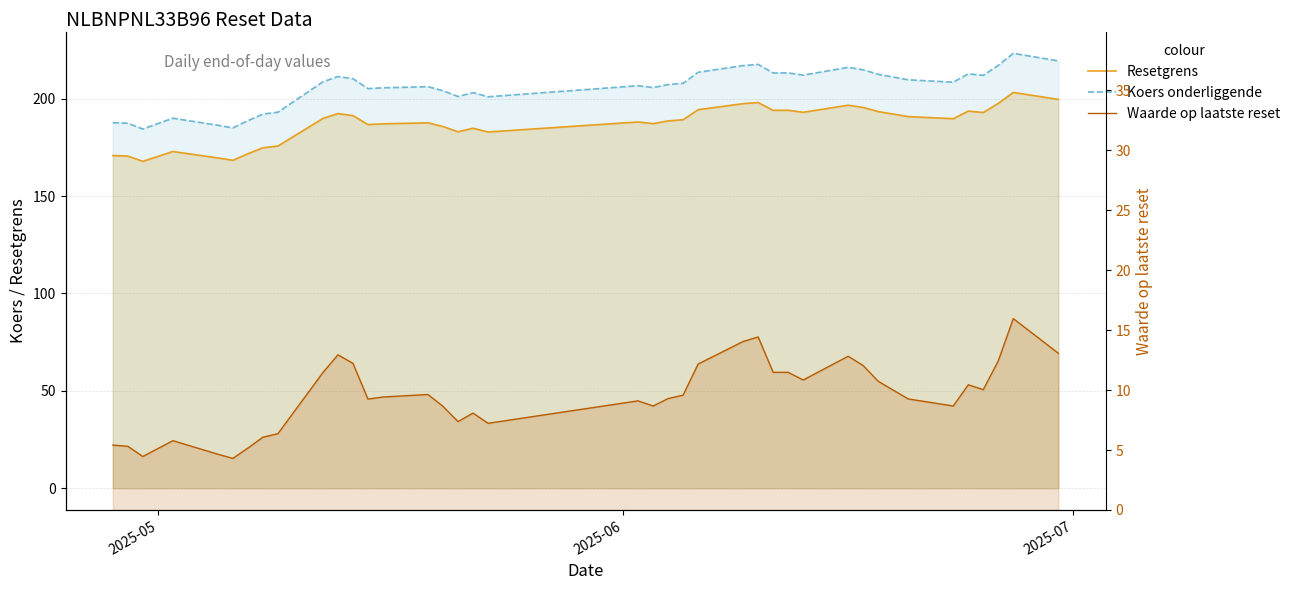

How many interior local valleys does the Waarde op laatste reset series have?

9